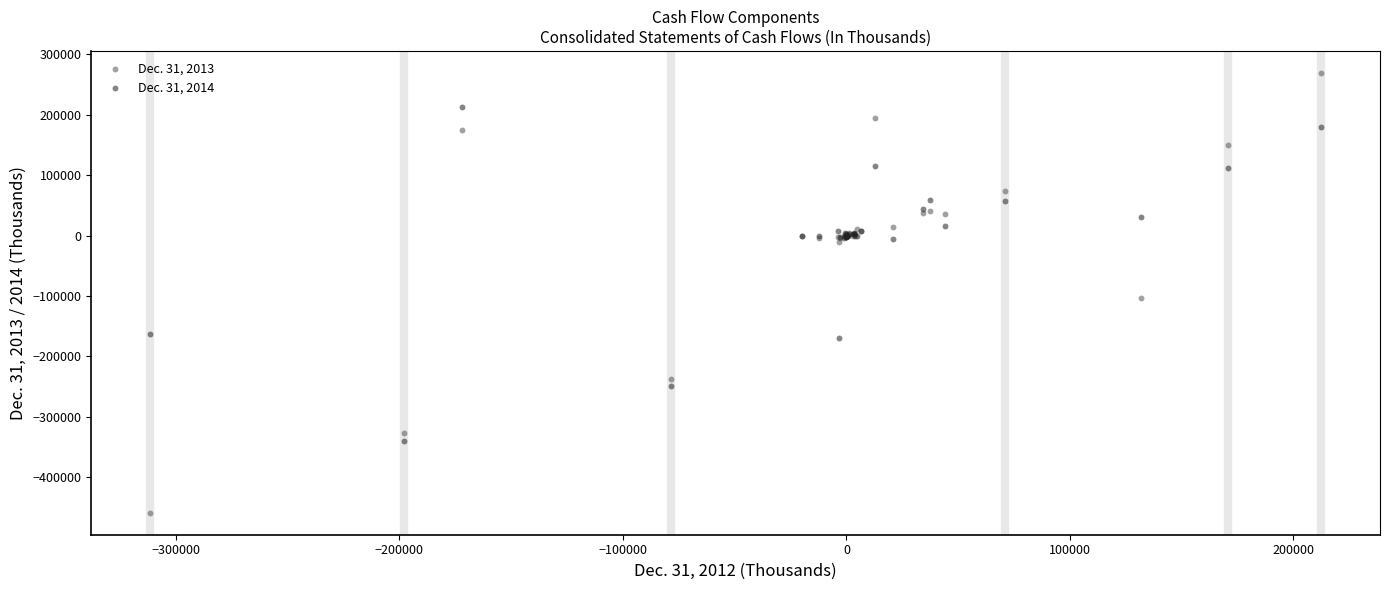

Which series contains the highest Y value?

Dec. 31, 2013